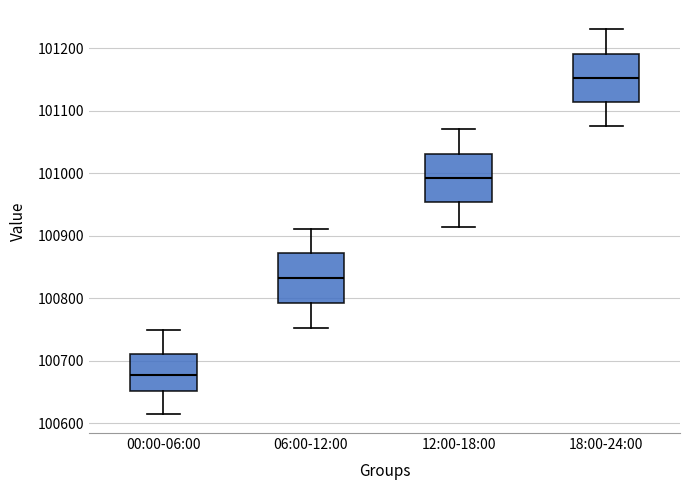

Which box's median line is the lowest?

00:00-06:00